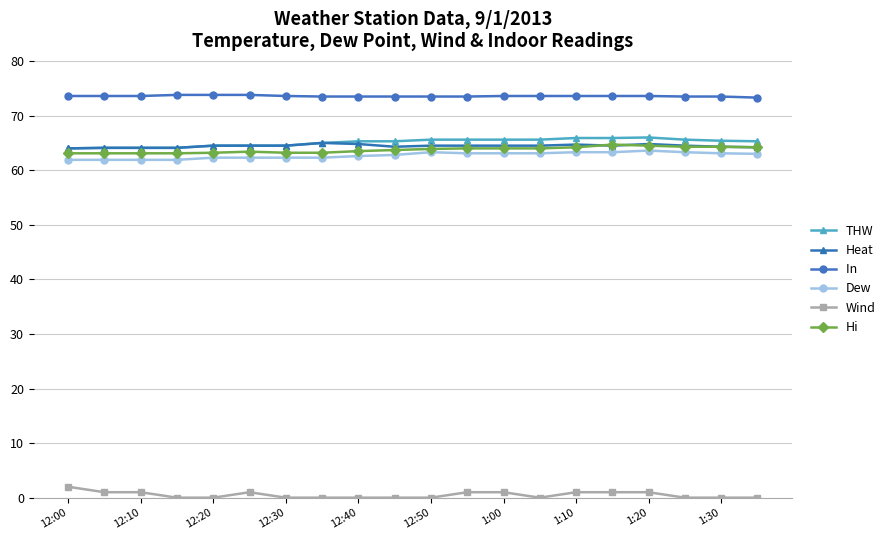

Does the chart have visible grid lines?

Yes